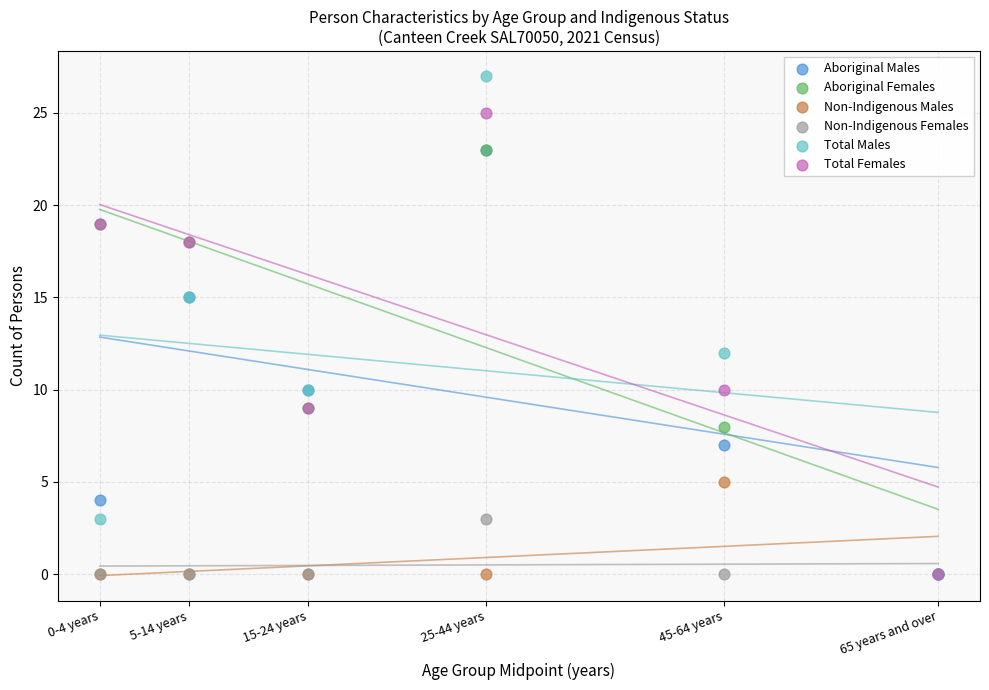

Across all series, what Y value is closest to 13?

12